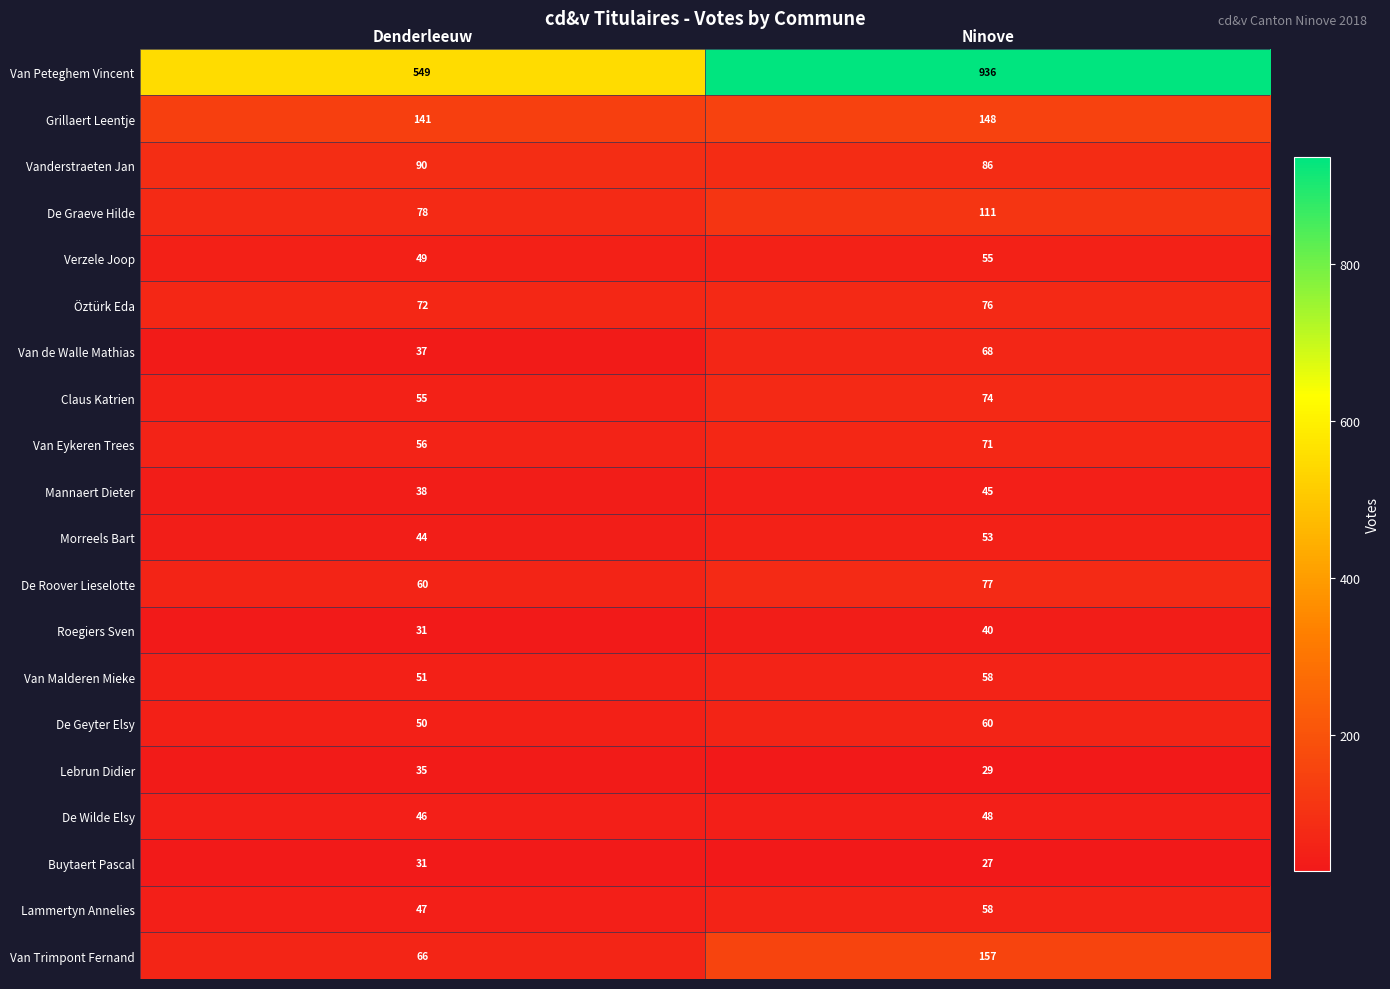

How many De Roover Lieselotte values are between 60 and 77?

2